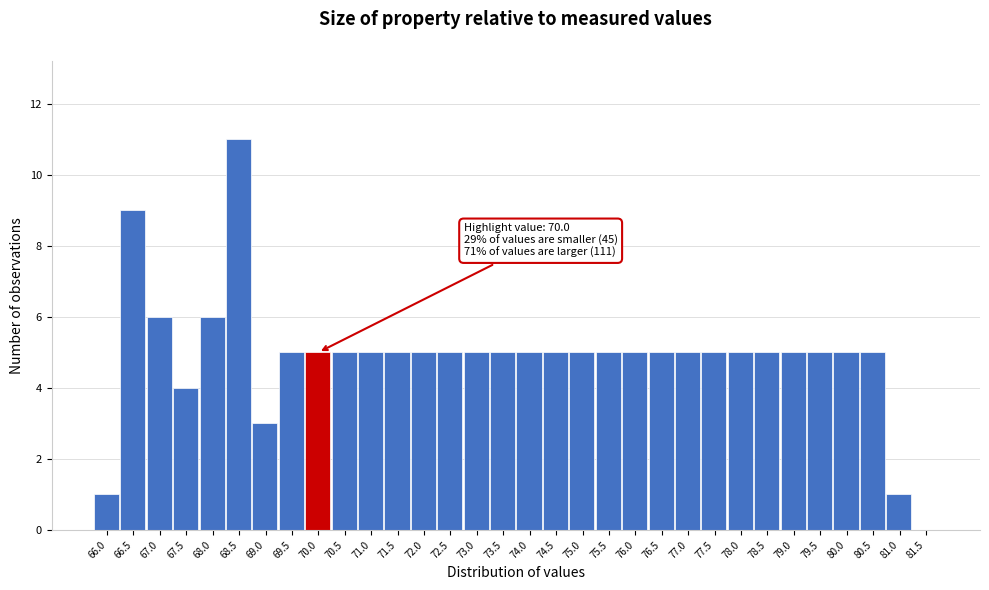

Which category has the highest value across all series?

68.5